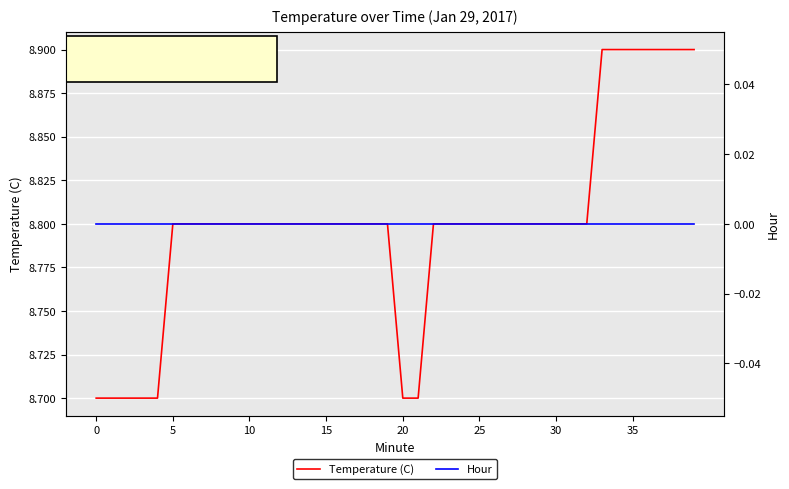

At how many categories does at least one series exceed 3?

40